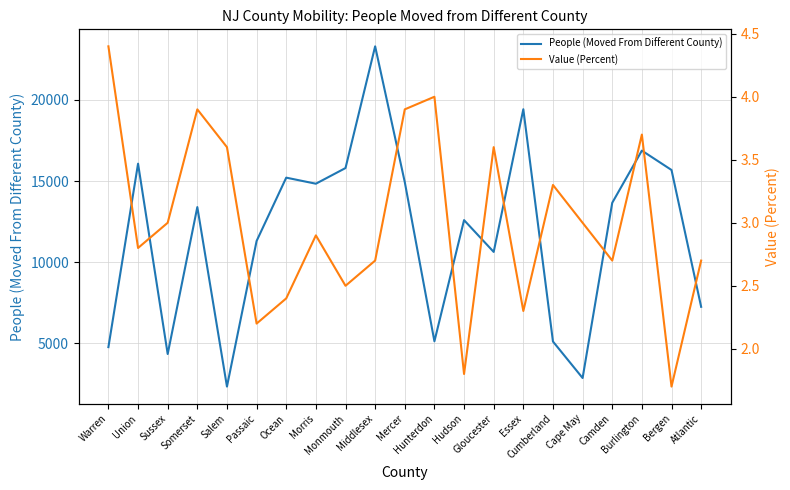

What is the minimum value shown in the chart?

1.7